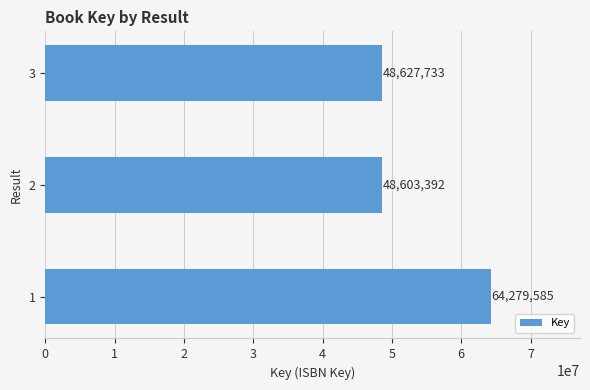

Reading top to bottom, list all the values displayed in this chart.

3=48627733	2=48603392	1=64279585